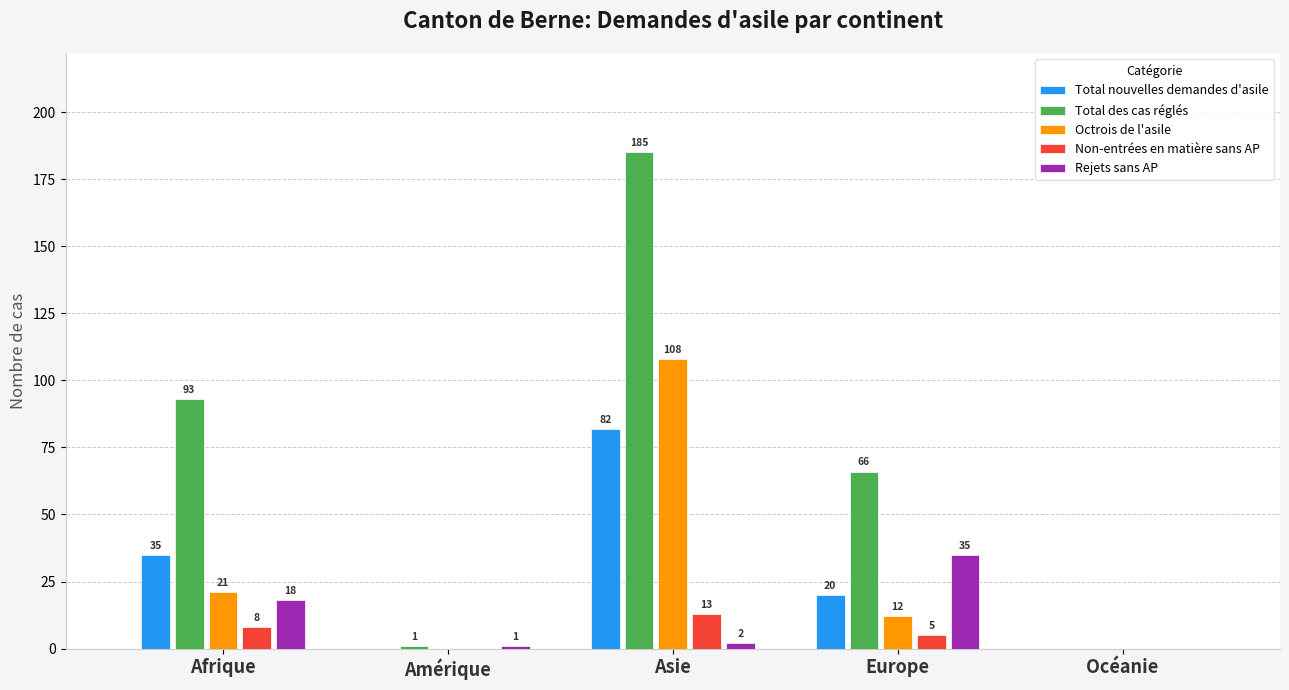

How many series are shown in this chart?

5